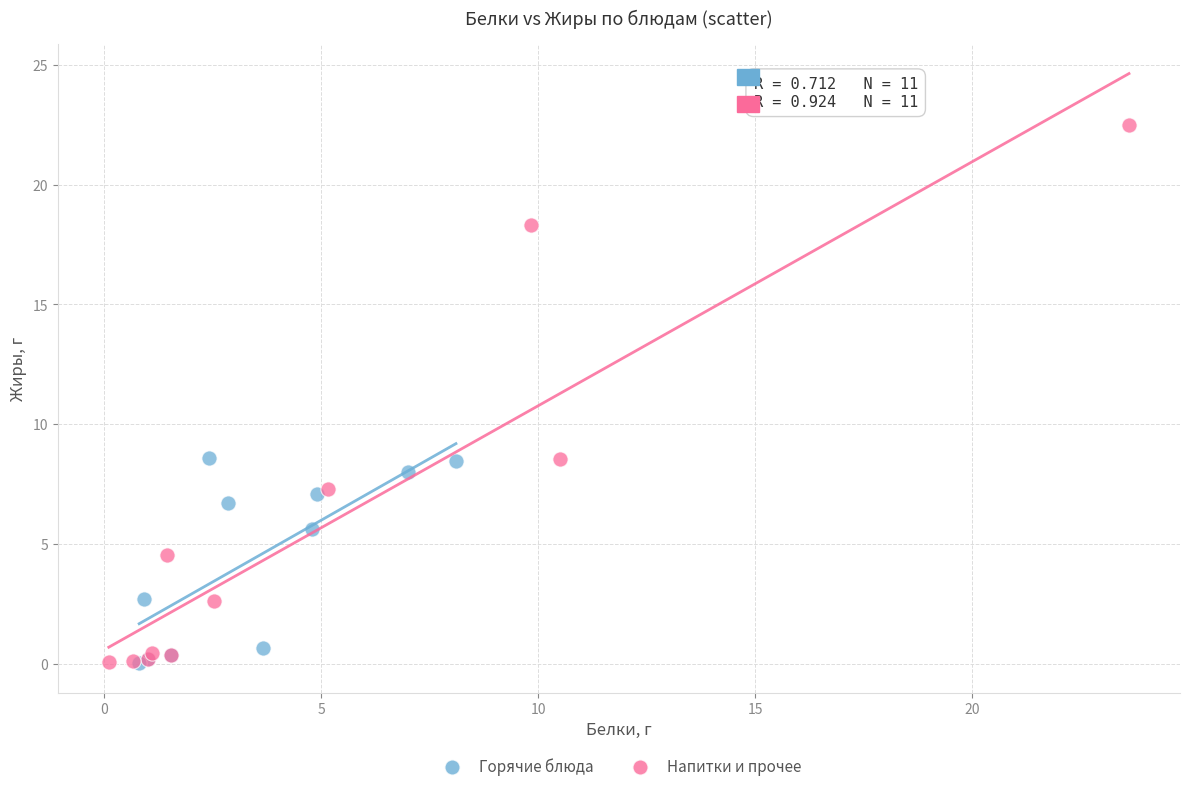

What are all the series names shown in the legend?

Горячие блюда, Напитки и прочее